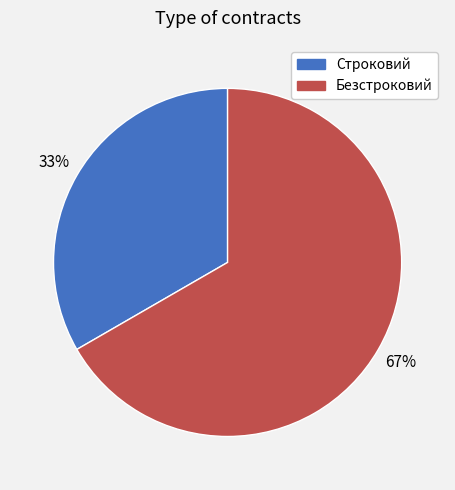

To the nearest percent, what portion does Безстроковий represent?

67%